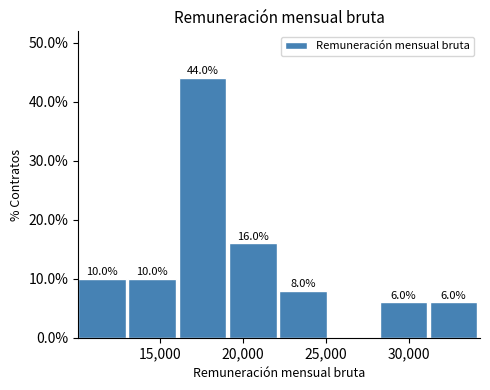

Over which range of the x-axis is the bar tallest?

16000 to 19000